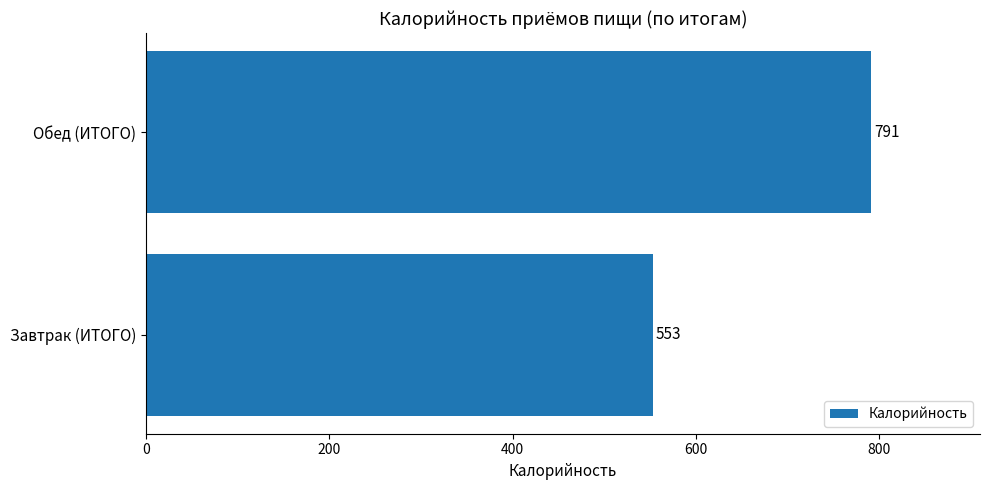

Approximately how many times larger is the value at Завтрак (ИТОГО) compared to Обед (ИТОГО)?

0.7